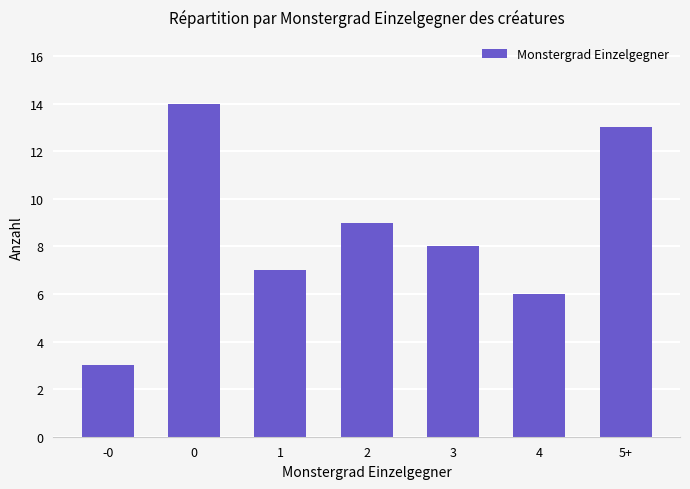

Where is the data nearest to the value 8?

3